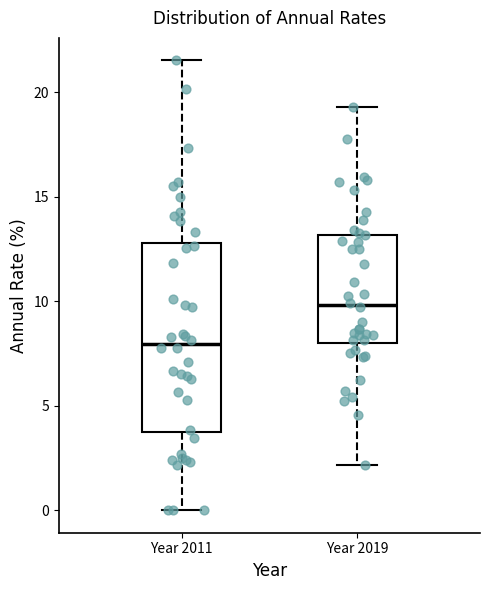

Comparing the boxes themselves (not the whiskers), which one is the tallest?

Year 2011